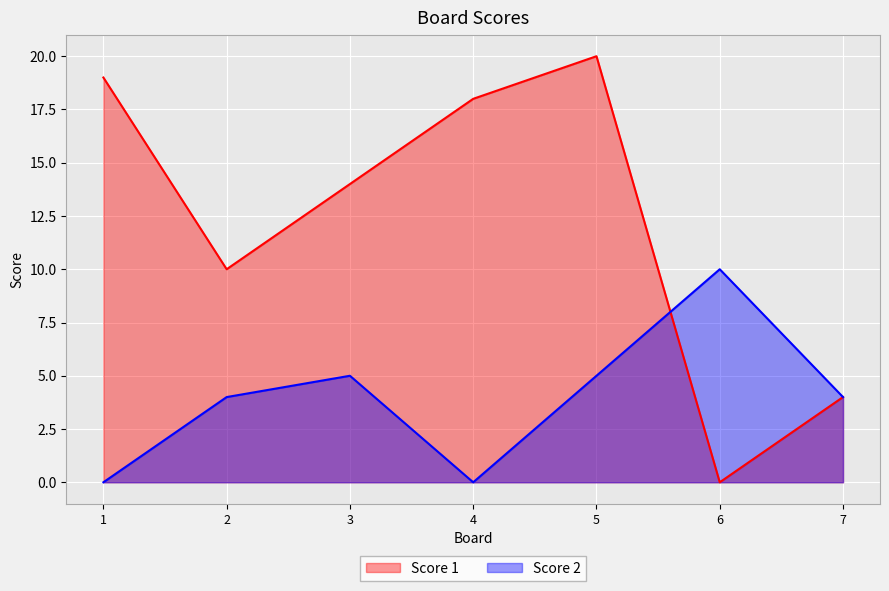

The Score 2 series shows 5 at 3. True or false?

True